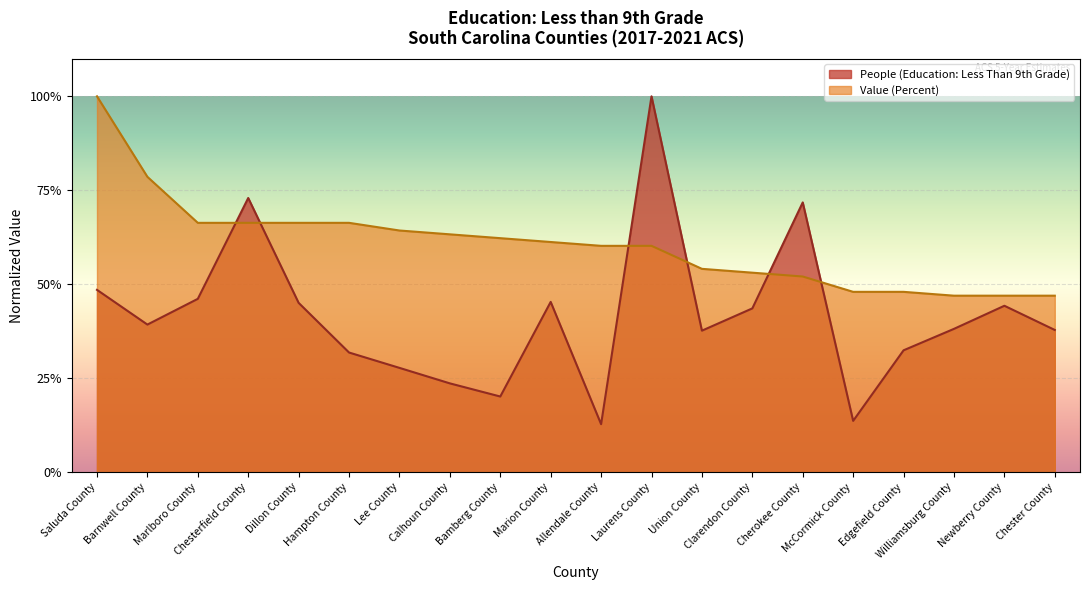

How many data points does each series have?

20